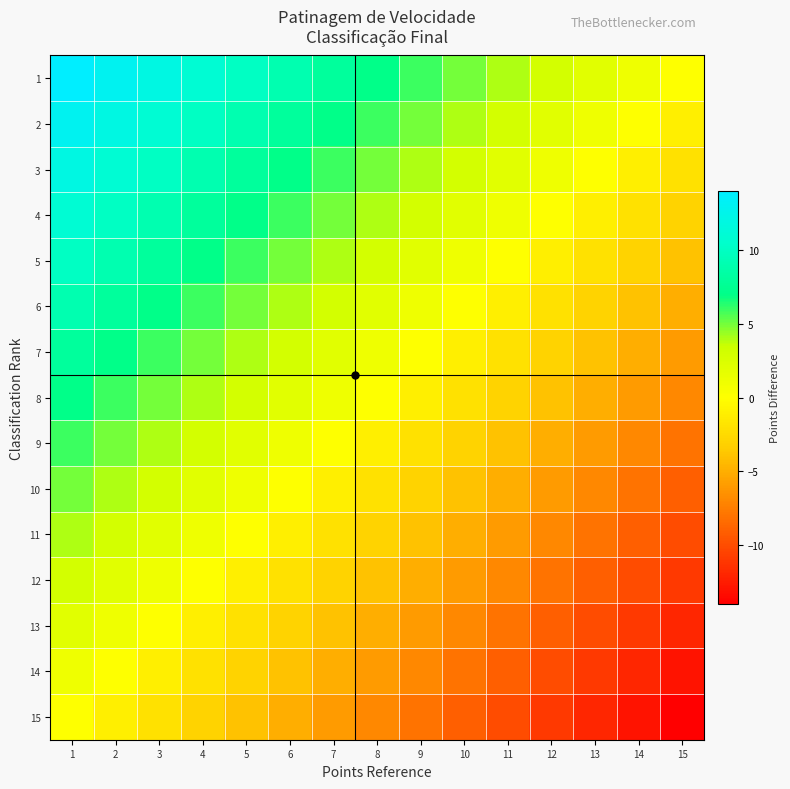

Which series has the largest total across all categories?

1